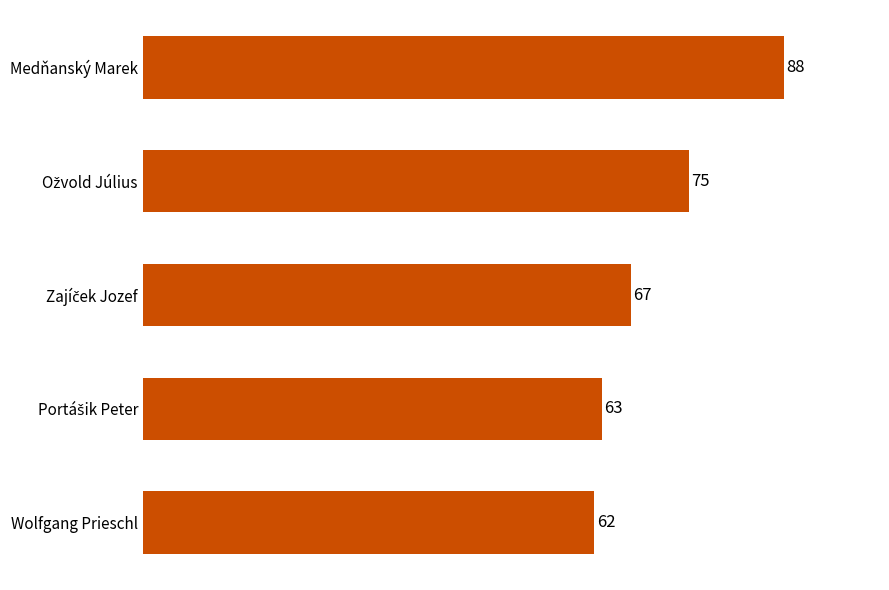

What is the sum of all values?

355